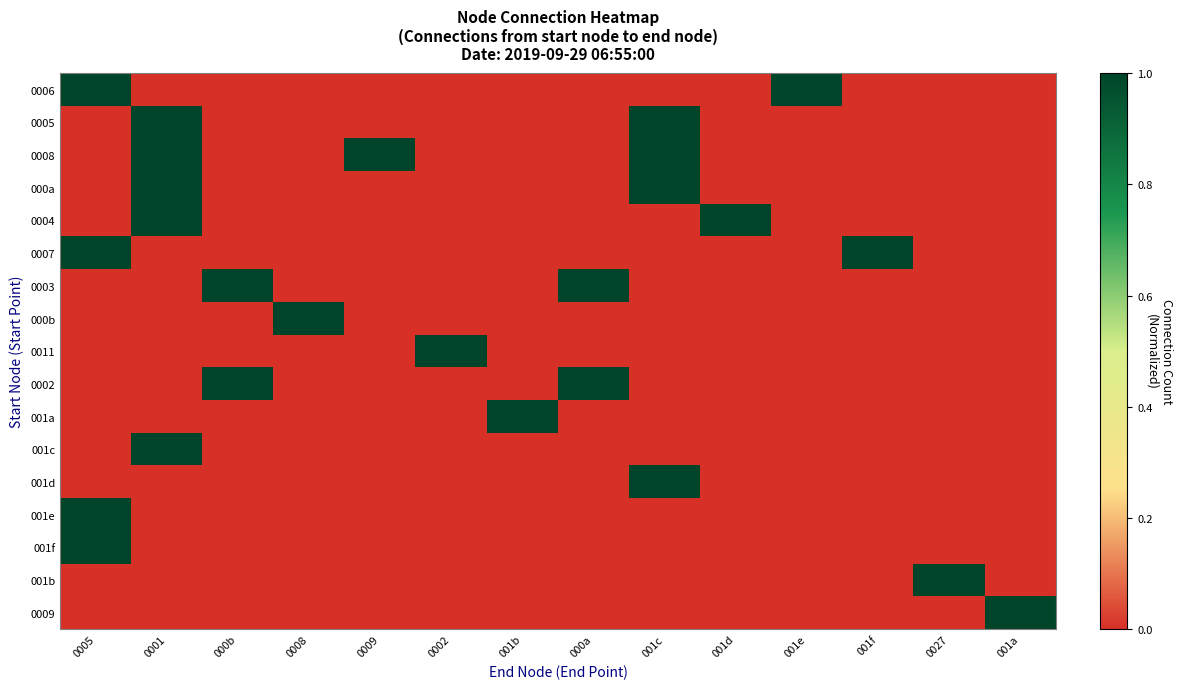

Reading left to right, list all the values displayed in this chart.

0006: 0005=1	0001=0	000b=0	0008=0	0009=0	0002=0	001b=0	000a=0	001c=0	001d=0	001e=1	001f=0	0027=0	001a=0
0005: 0005=0	0001=1	000b=0	0008=0	0009=0	0002=0	001b=0	000a=0	001c=1	001d=0	001e=0	001f=0	0027=0	001a=0
0008: 0005=0	0001=1	000b=0	0008=0	0009=1	0002=0	001b=0	000a=0	001c=1	001d=0	001e=0	001f=0	0027=0	001a=0
000a: 0005=0	0001=1	000b=0	0008=0	0009=0	0002=0	001b=0	000a=0	001c=1	001d=0	001e=0	001f=0	0027=0	001a=0
0004: 0005=0	0001=1	000b=0	0008=0	0009=0	0002=0	001b=0	000a=0	001c=0	001d=1	001e=0	001f=0	0027=0	001a=0
0007: 0005=1	0001=0	000b=0	0008=0	0009=0	0002=0	001b=0	000a=0	001c=0	001d=0	001e=0	001f=1	0027=0	001a=0
0003: 0005=0	0001=0	000b=1	0008=0	0009=0	0002=0	001b=0	000a=1	001c=0	001d=0	001e=0	001f=0	0027=0	001a=0
000b: 0005=0	0001=0	000b=0	0008=1	0009=0	0002=0	001b=0	000a=0	001c=0	001d=0	001e=0	001f=0	0027=0	001a=0
0011: 0005=0	0001=0	000b=0	0008=0	0009=0	0002=1	001b=0	000a=0	001c=0	001d=0	001e=0	001f=0	0027=0	001a=0
0002: 0005=0	0001=0	000b=1	0008=0	0009=0	0002=0	001b=0	000a=1	001c=0	001d=0	001e=0	001f=0	0027=0	001a=0
001a: 0005=0	0001=0	000b=0	0008=0	0009=0	0002=0	001b=1	000a=0	001c=0	001d=0	001e=0	001f=0	0027=0	001a=0
001c: 0005=0	0001=1	000b=0	0008=0	0009=0	0002=0	001b=0	000a=0	001c=0	001d=0	001e=0	001f=0	0027=0	001a=0
001d: 0005=0	0001=0	000b=0	0008=0	0009=0	0002=0	001b=0	000a=0	001c=1	001d=0	001e=0	001f=0	0027=0	001a=0
001e: 0005=1	0001=0	000b=0	0008=0	0009=0	0002=0	001b=0	000a=0	001c=0	001d=0	001e=0	001f=0	0027=0	001a=0
001f: 0005=1	0001=0	000b=0	0008=0	0009=0	0002=0	001b=0	000a=0	001c=0	001d=0	001e=0	001f=0	0027=0	001a=0
001b: 0005=0	0001=0	000b=0	0008=0	0009=0	0002=0	001b=0	000a=0	001c=0	001d=0	001e=0	001f=0	0027=1	001a=0
0009: 0005=0	0001=0	000b=0	0008=0	0009=0	0002=0	001b=0	000a=0	001c=0	001d=0	001e=0	001f=0	0027=0	001a=1